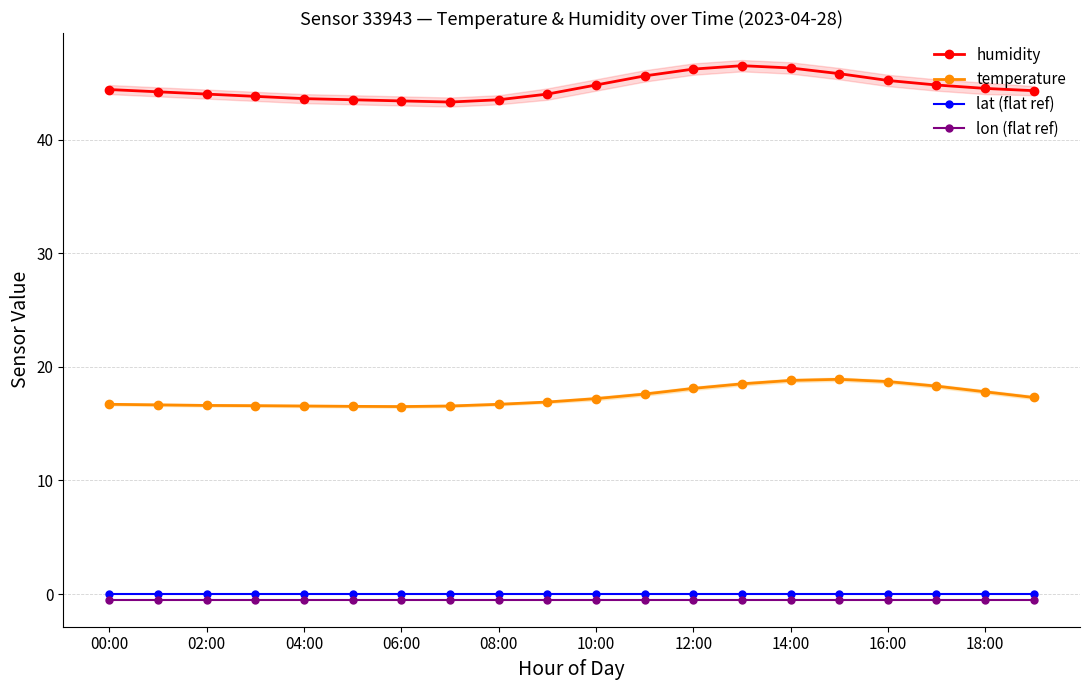

At how many categories does at least one series exceed 11?

20